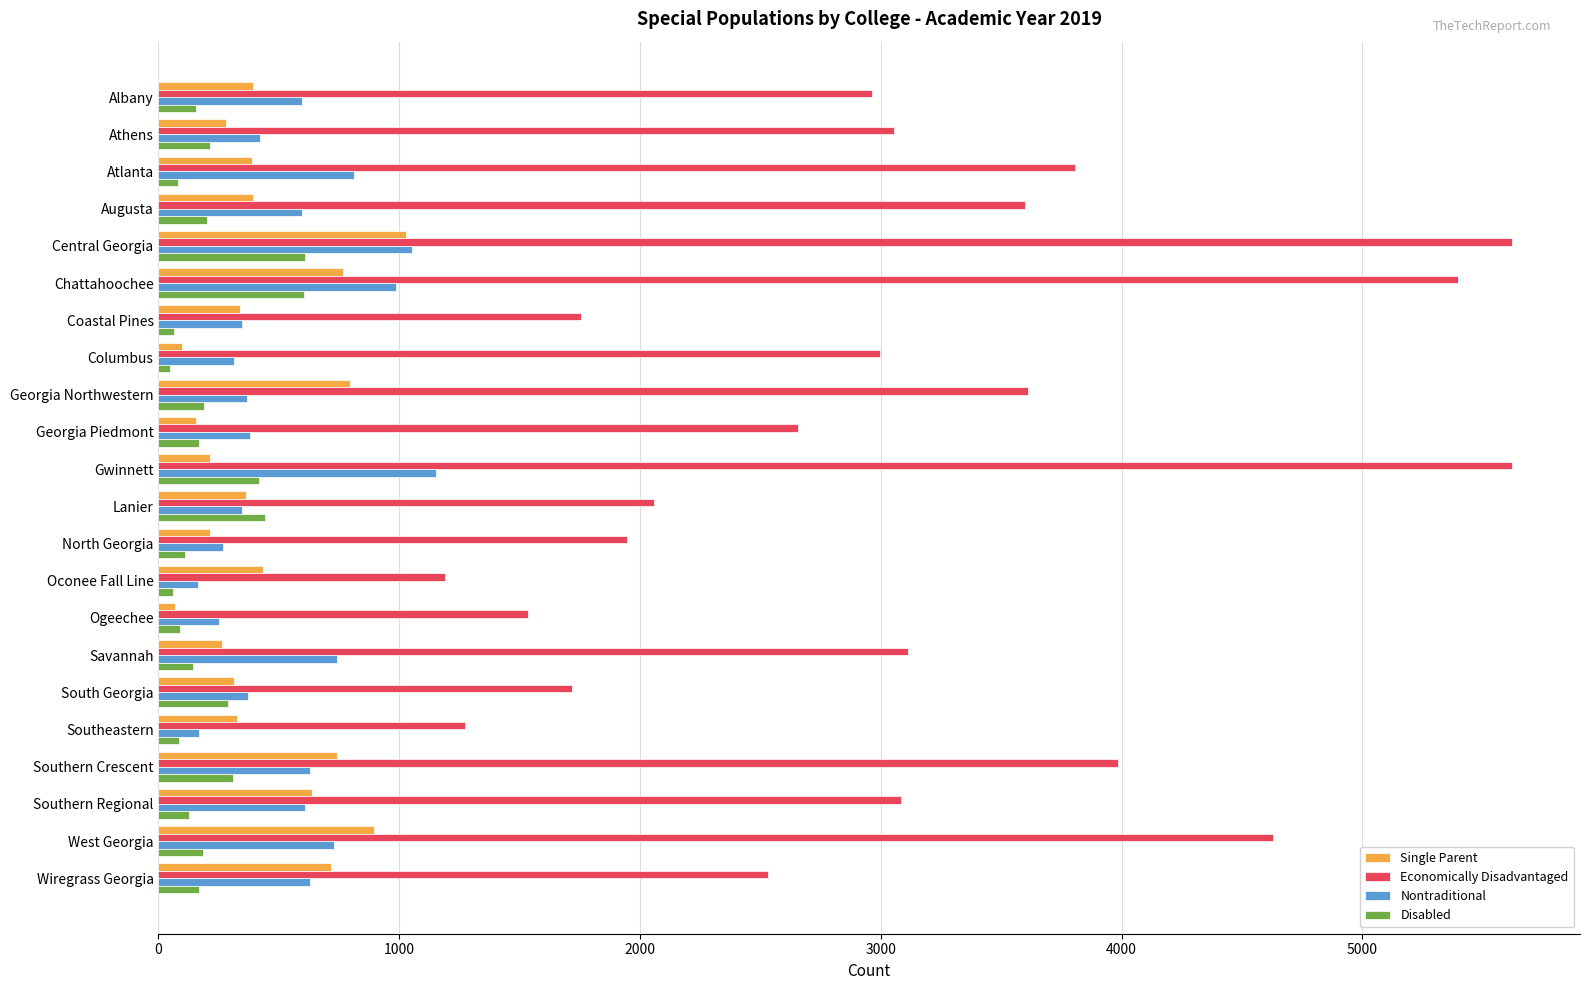

What is the difference between the maximum and minimum values in the Single Parent series?

963